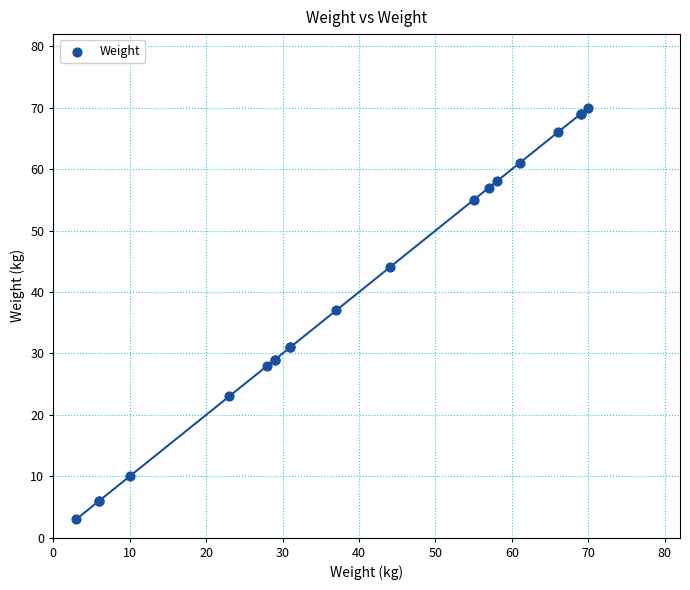

What Y value in the scatter plot is closest to 36?

37